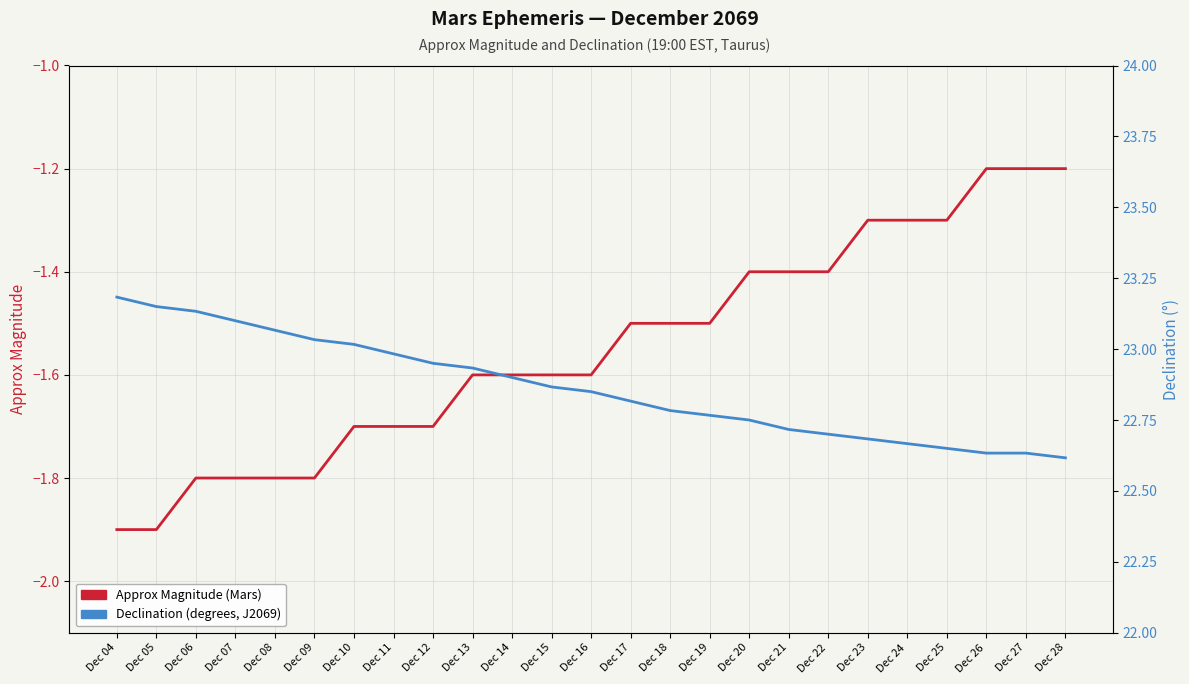

Reading left to right, list all the values displayed in this chart.

Approx Magnitude (Mars): Dec 04=-1.9	Dec 05=-1.9	Dec 06=-1.8	Dec 07=-1.8	Dec 08=-1.8	Dec 09=-1.8	Dec 10=-1.7	Dec 11=-1.7	Dec 12=-1.7	Dec 13=-1.6	Dec 14=-1.6	Dec 15=-1.6	Dec 16=-1.6	Dec 17=-1.5	Dec 18=-1.5	Dec 19=-1.5	Dec 20=-1.4	Dec 21=-1.4	Dec 22=-1.4	Dec 23=-1.3	Dec 24=-1.3	Dec 25=-1.3	Dec 26=-1.2	Dec 27=-1.2	Dec 28=-1.2
Declination (deg): Dec 04=23.2	Dec 05=23.1	Dec 06=23.1	Dec 07=23.1	Dec 08=23.1	Dec 09=23.0	Dec 10=23.0	Dec 11=23.0	Dec 12=22.9	Dec 13=22.9	Dec 14=22.9	Dec 15=22.9	Dec 16=22.9	Dec 17=22.8	Dec 18=22.8	Dec 19=22.8	Dec 20=22.8	Dec 21=22.7	Dec 22=22.7	Dec 23=22.7	Dec 24=22.7	Dec 25=22.6	Dec 26=22.6	Dec 27=22.6	Dec 28=22.6